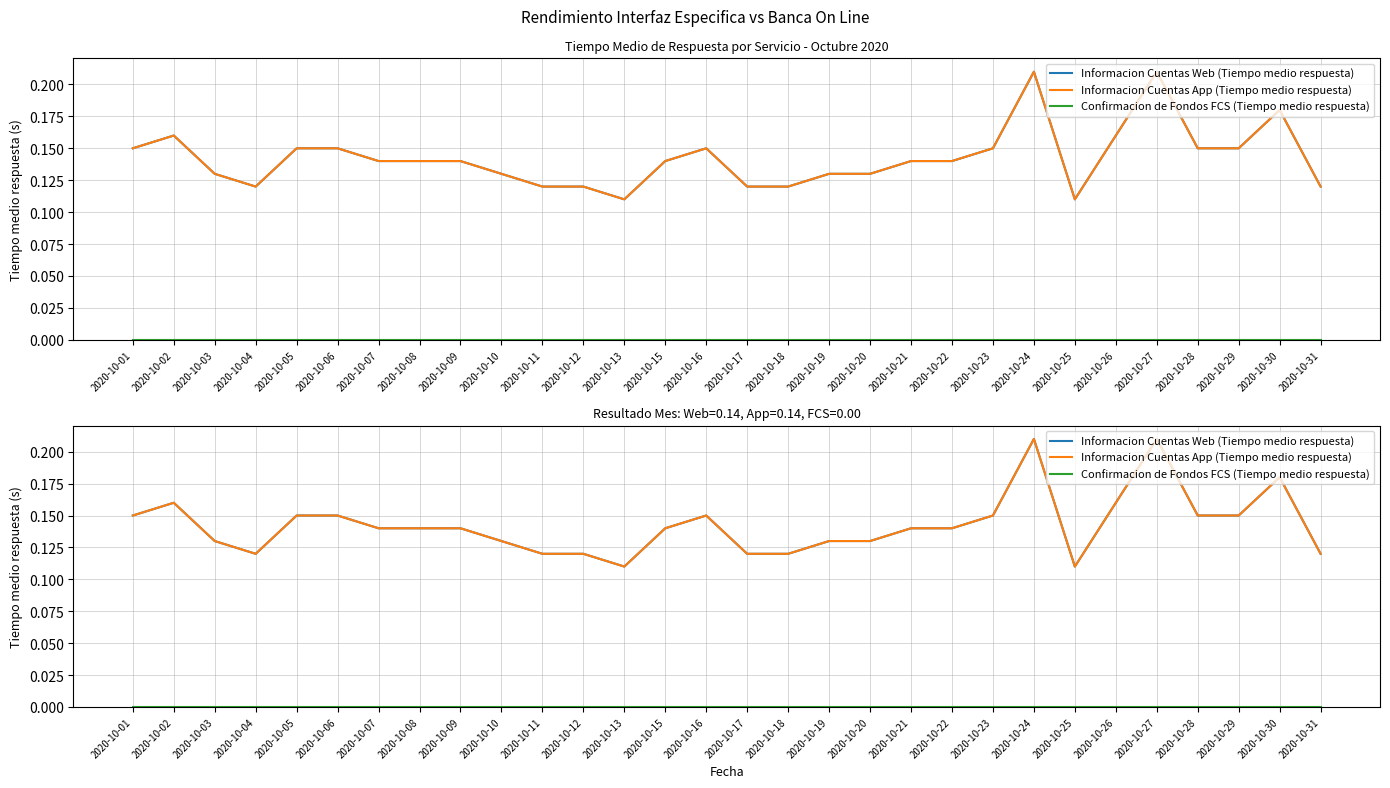

How many distinct data groups are displayed?

3